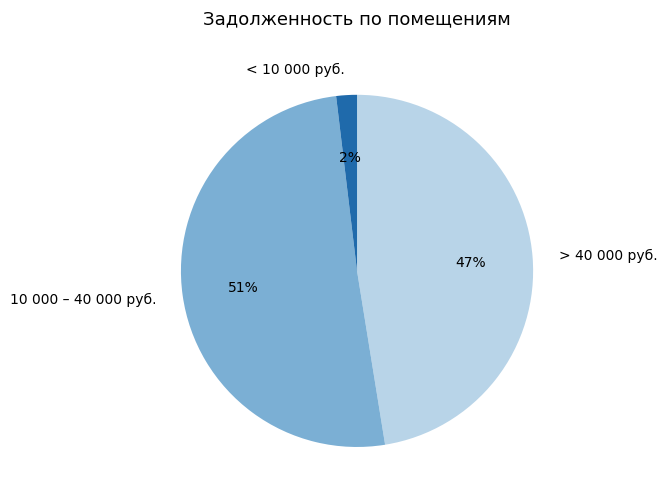

To the nearest percent, what portion does > 40 000 руб. represent?

47%